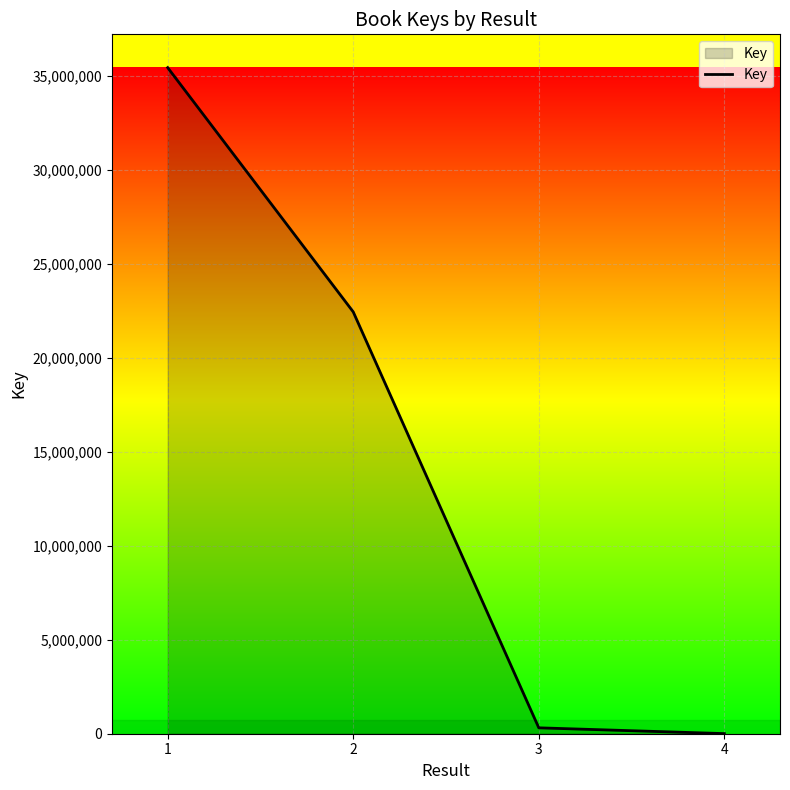

What value does the data have at 3?

313737